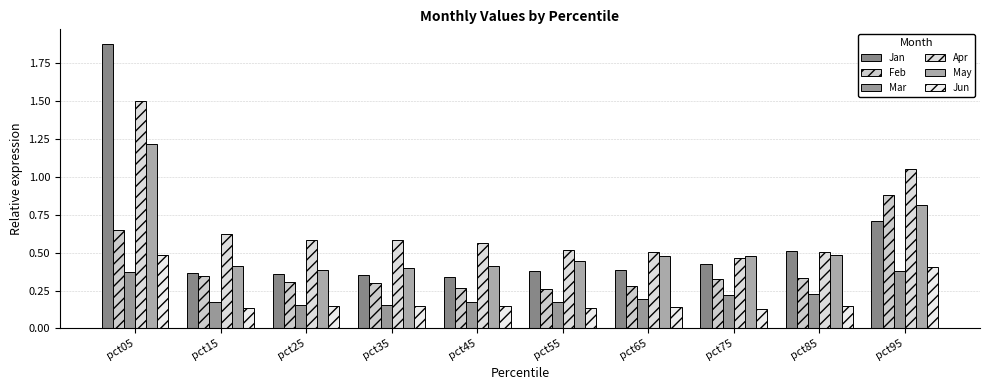

The Jan series shows 0.2 at pct55. True or false?

False